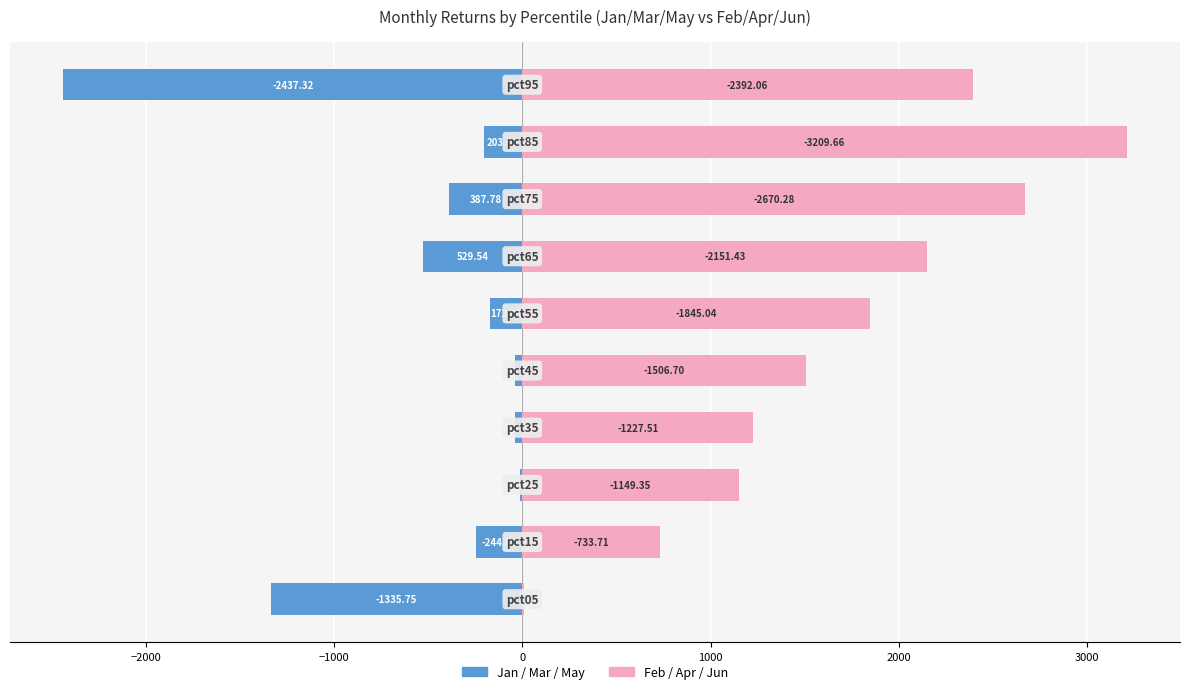

What is the difference between the second highest and minimum values in the Right Months (Feb/Apr/Jun) series?

2662.0